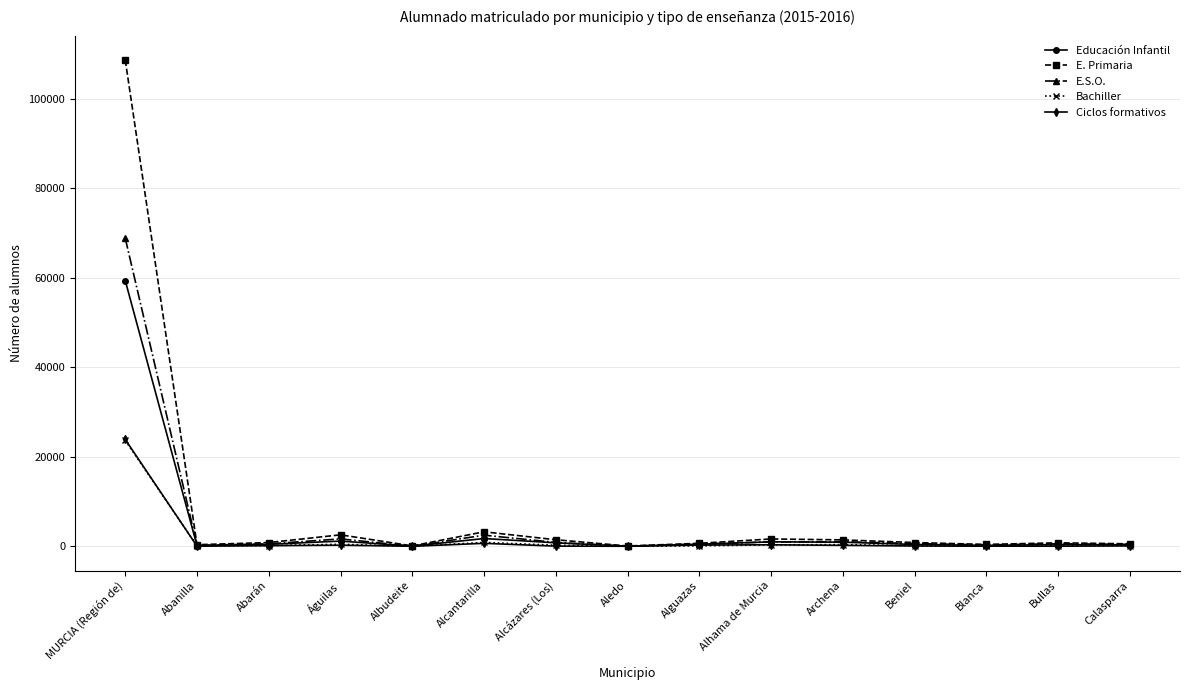

What is the highest value of the Bachiller series?

23629